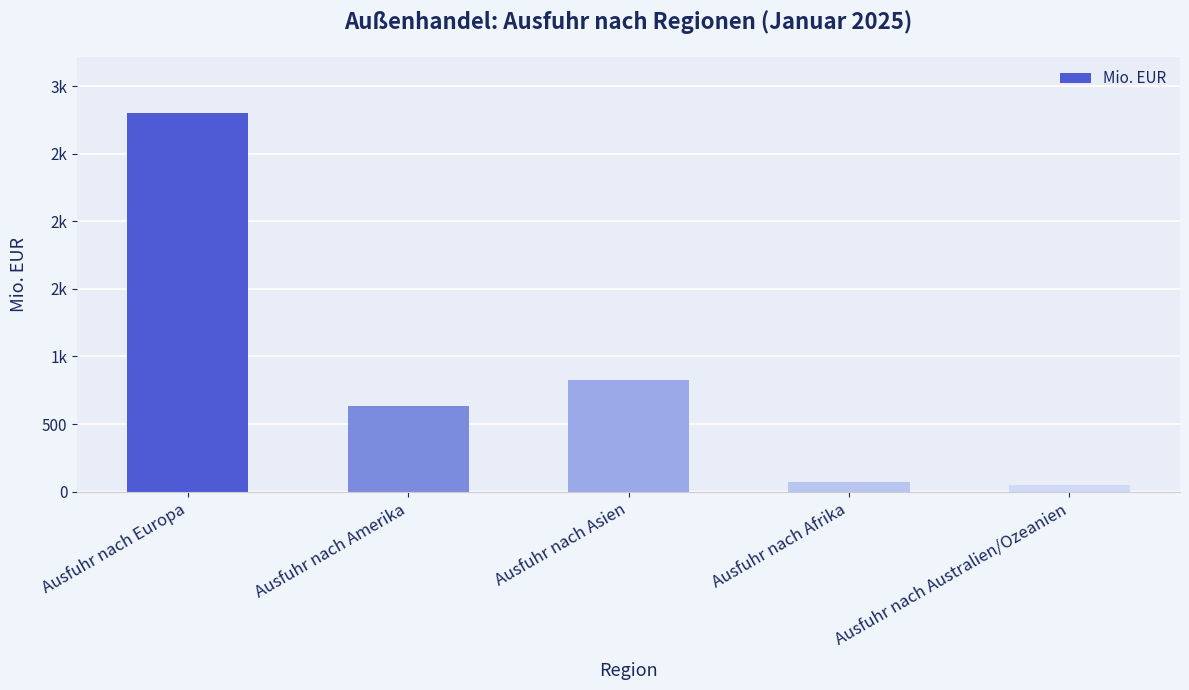

True or false: the data shows 279.8 at Ausfuhr nach Amerika.

False